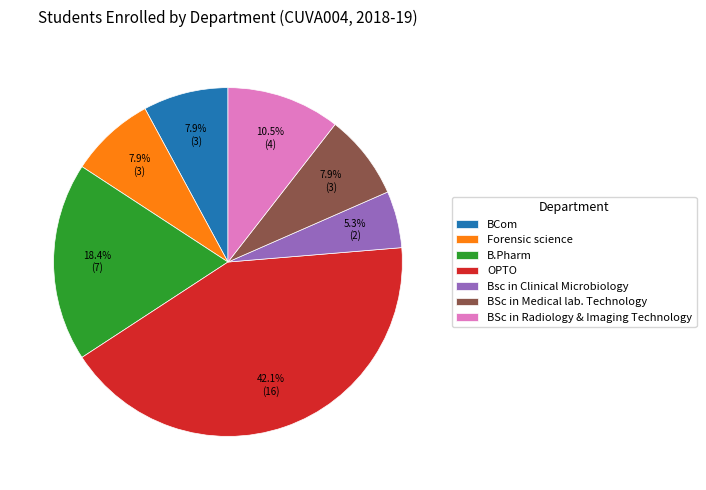

Do Forensic science and B.Pharm together represent more than half of the pie?

No